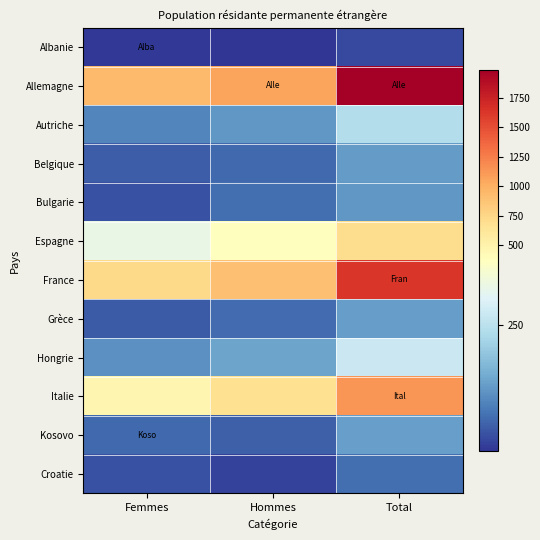

Which label corresponds to the smallest value in the chart?

Hommes